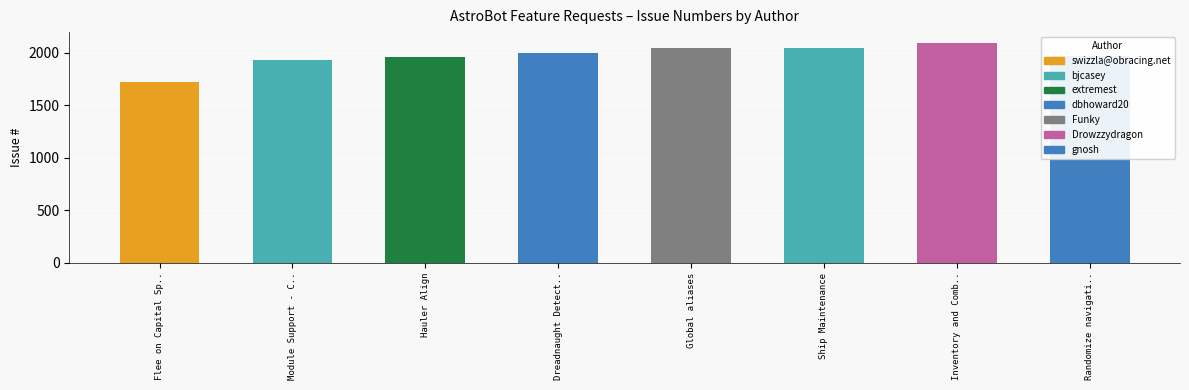

The value at swizzla@obracing.net is 2592. True or false?

False